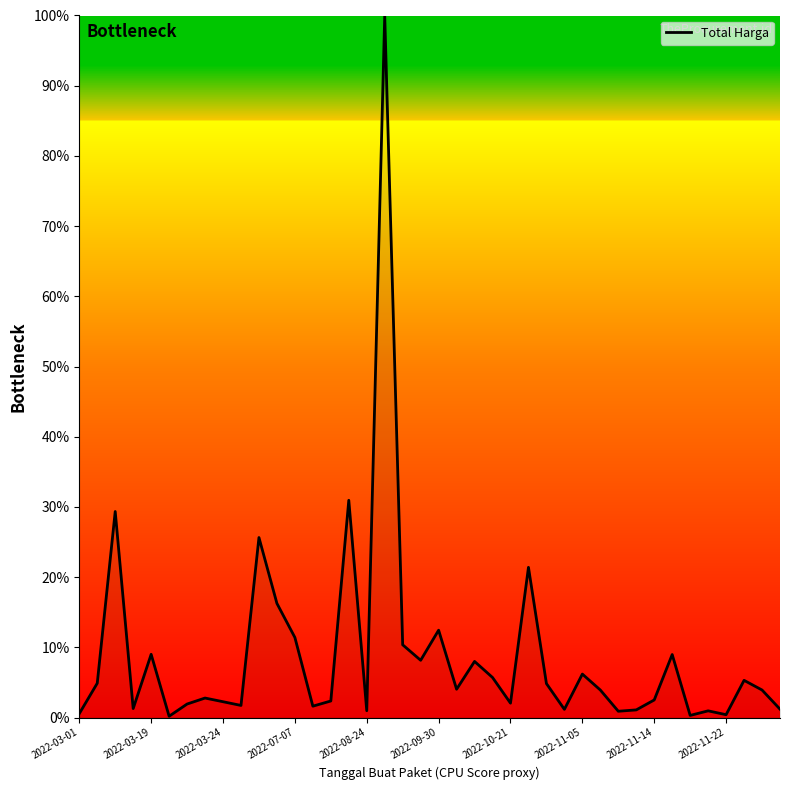

What is the greatest value displayed?

100.0